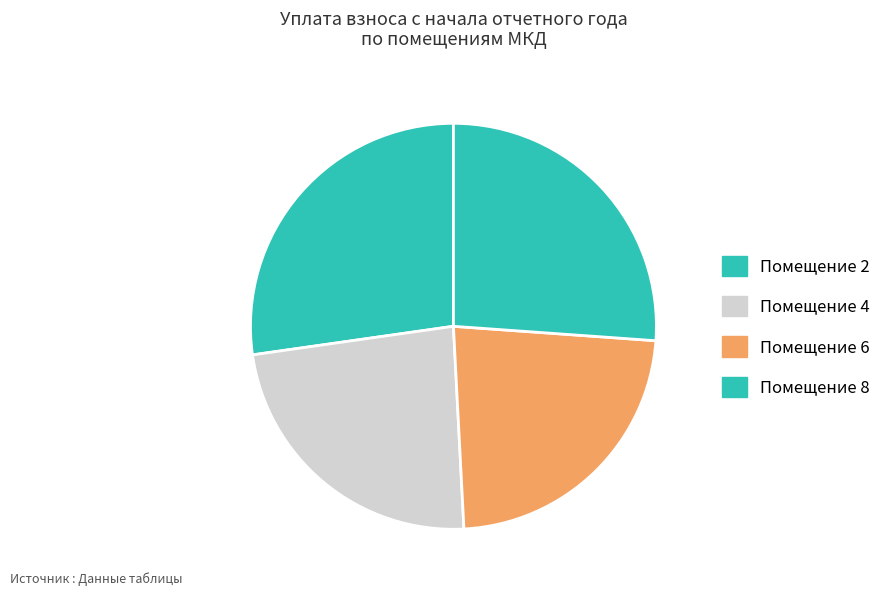

Count the number of slices in the pie.

4